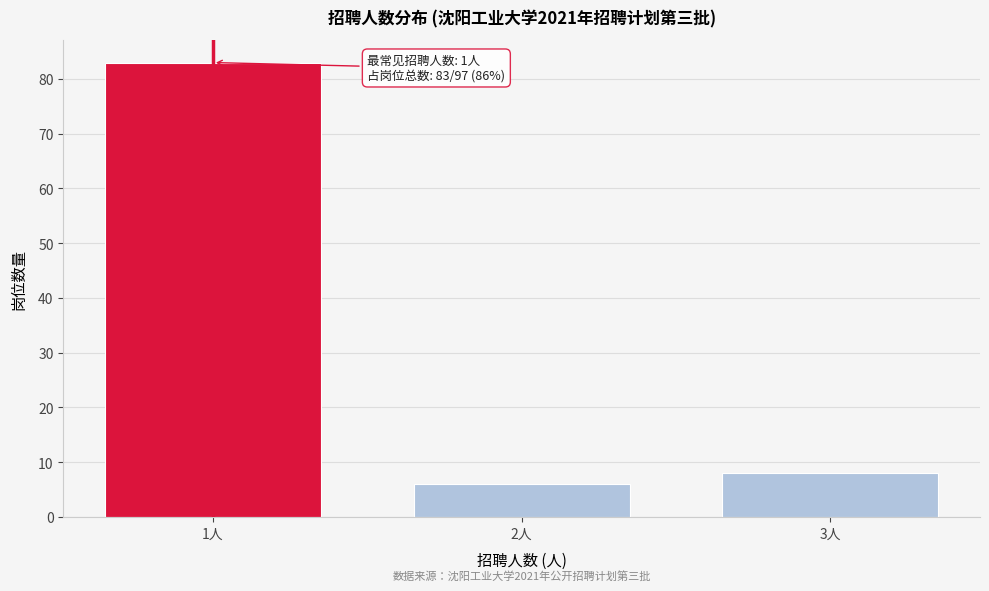

Reading right to left, what are all the values shown in this chart?

3人=8	2人=6	1人=83